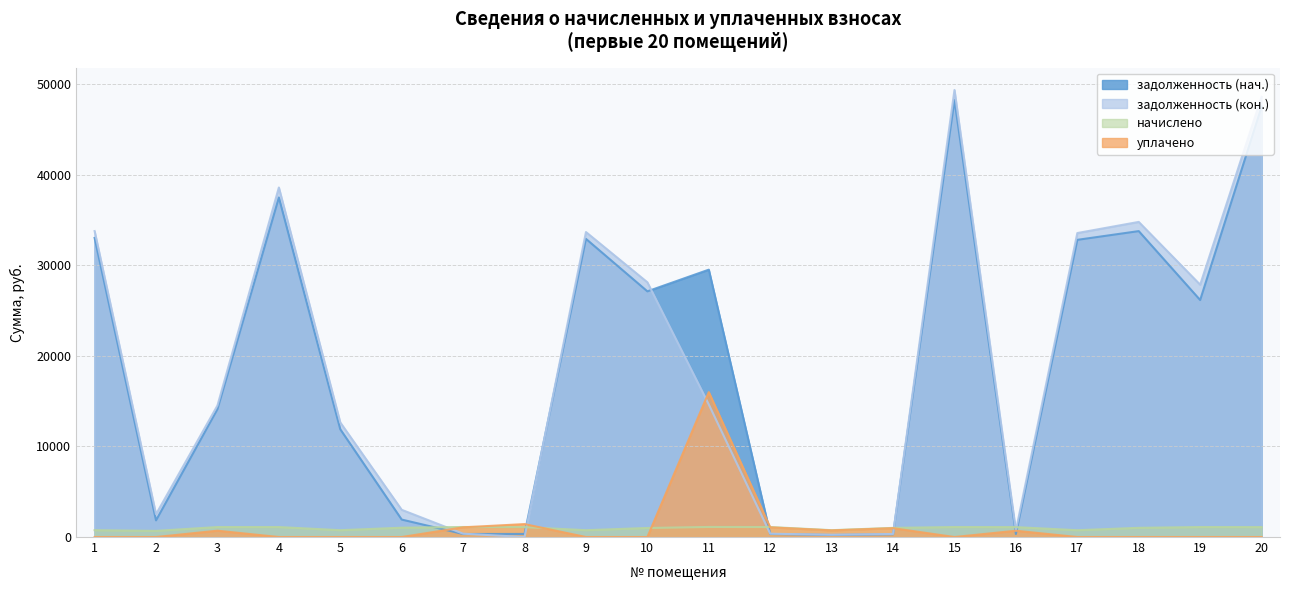

Where does the задолженность (кон.) series first go above 14631?

1